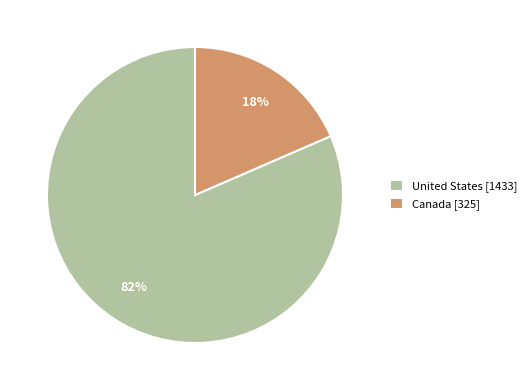

Is the sum of United States [1433] and Canada [325] greater than half?

Yes